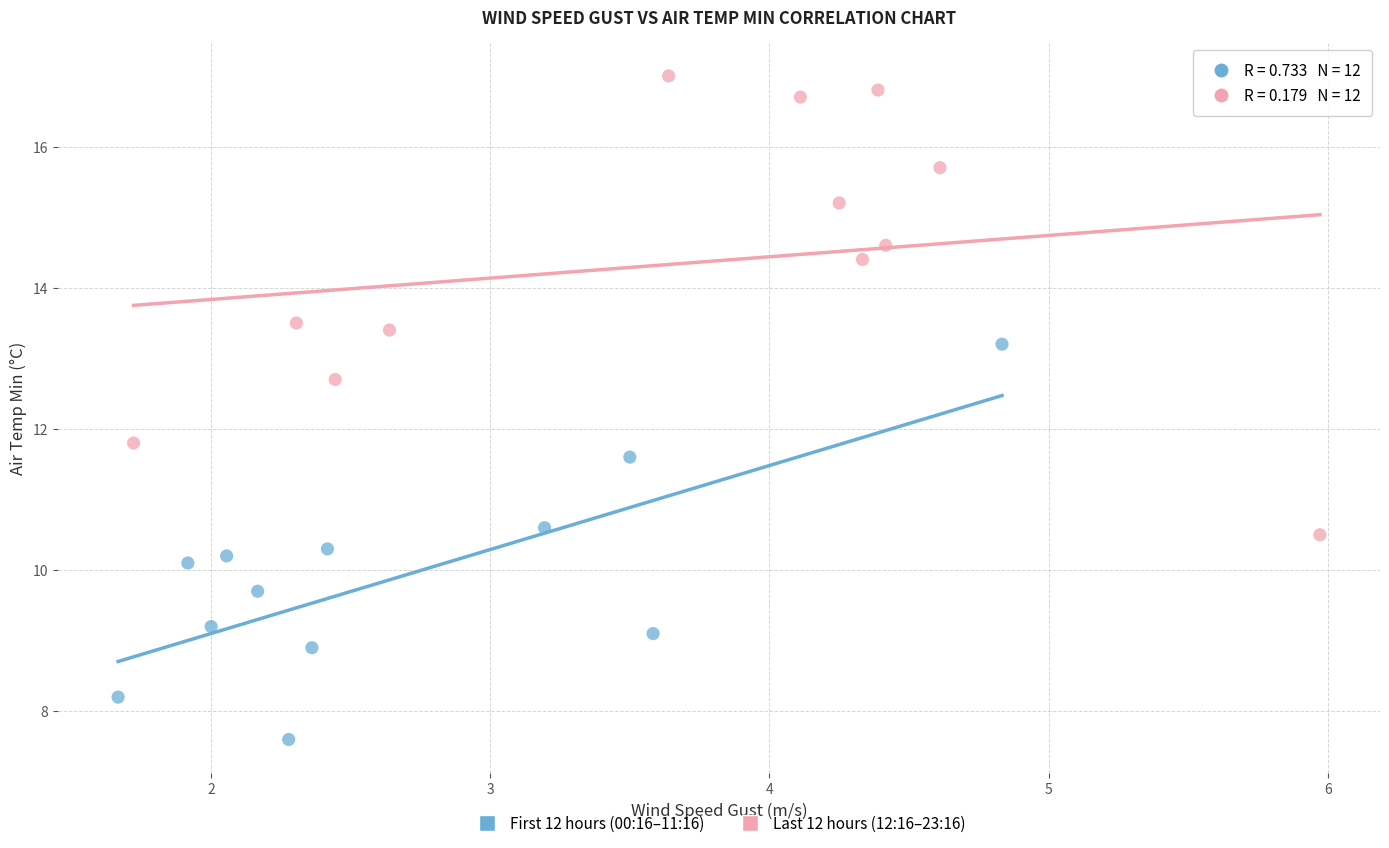

Which series reaches the maximum Y coordinate?

Last 12 hours (12:16–23:16)